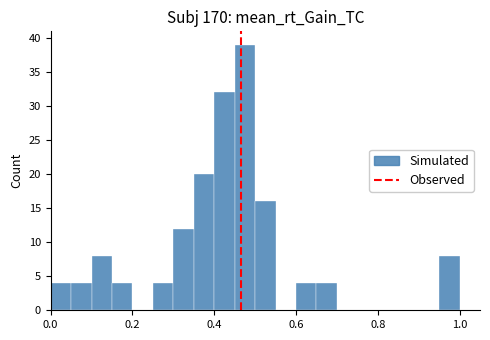

Read against the x-axis, roughly where is the centre of the tallest bar?

0.48